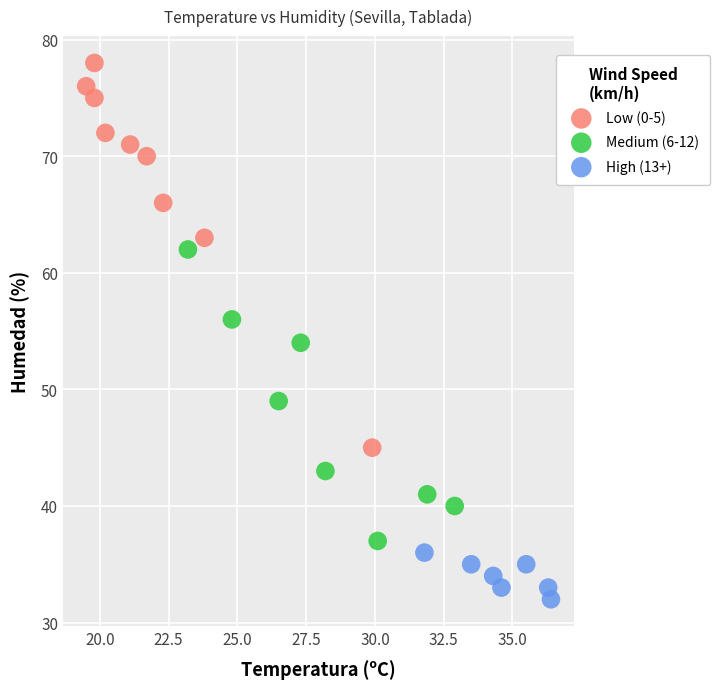

What are all the series names shown in the legend?

Low (0-5), Medium (6-12), High (13+)